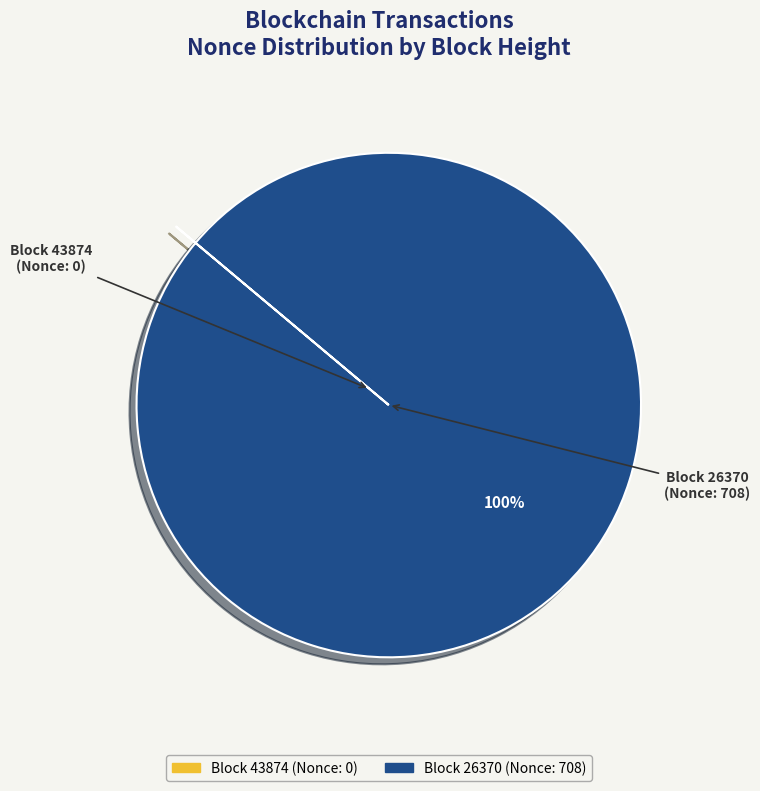

To the nearest percent, what is the difference between the largest and smallest slice percentages?

100%